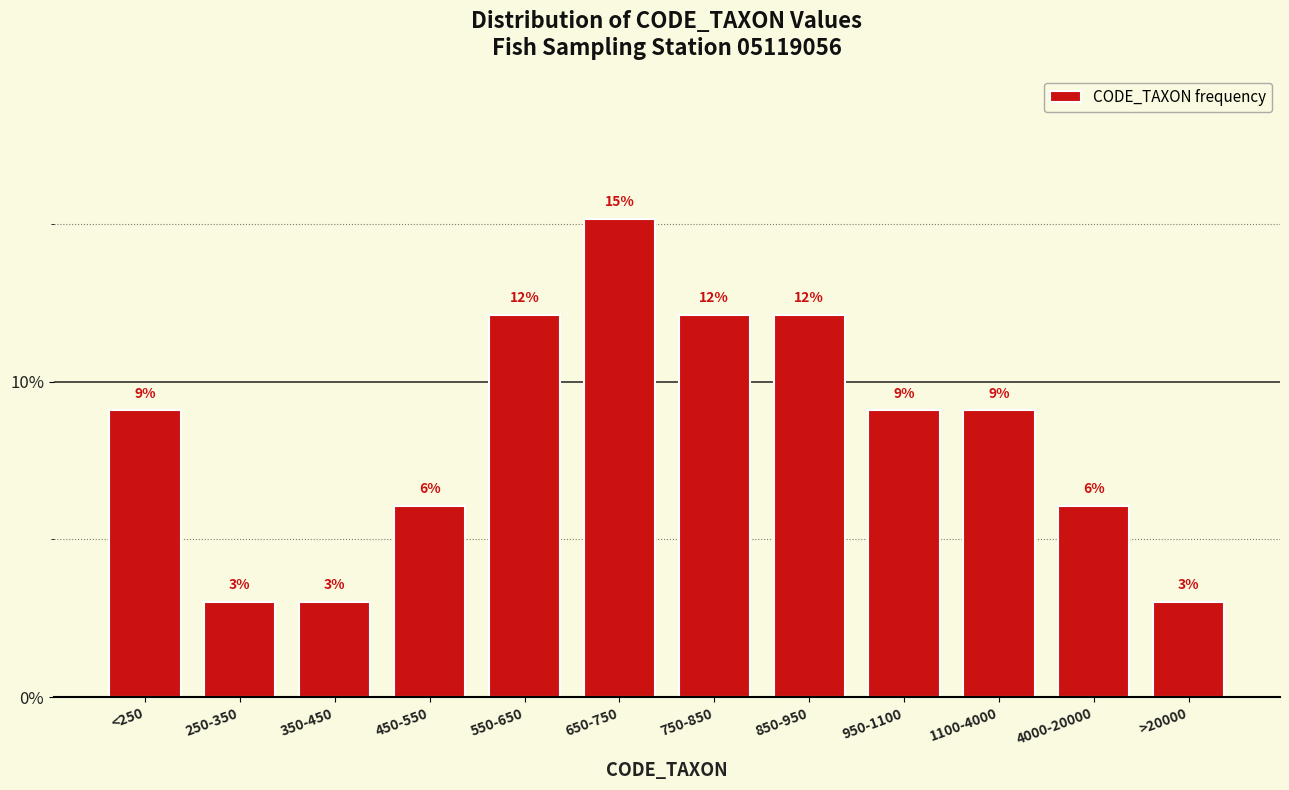

Does the chart contain any negative values?

No